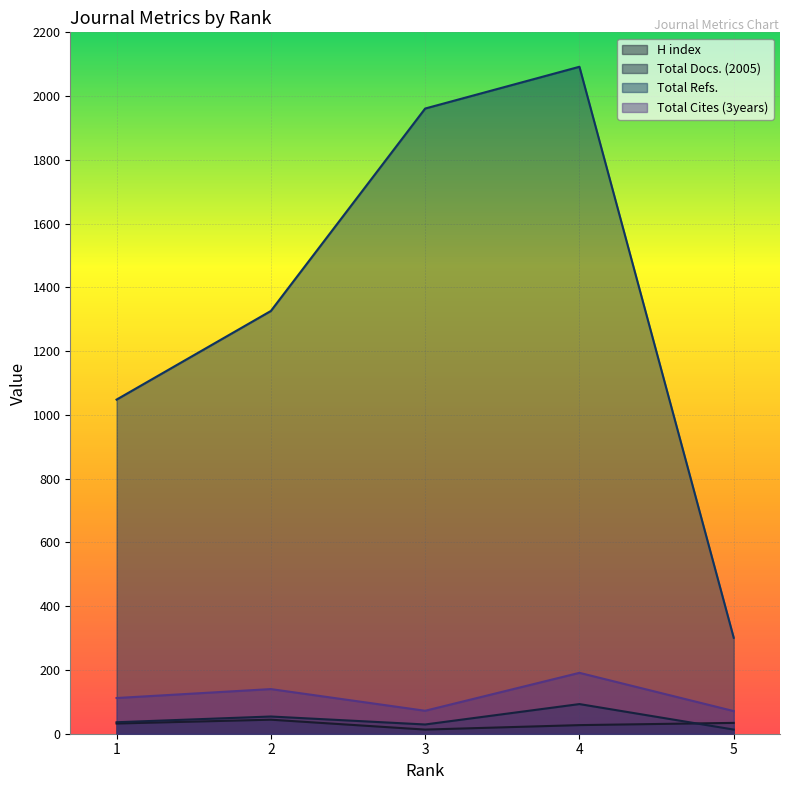

True or false: Total Cites (3years) and Total Refs. intersect in this chart.

False